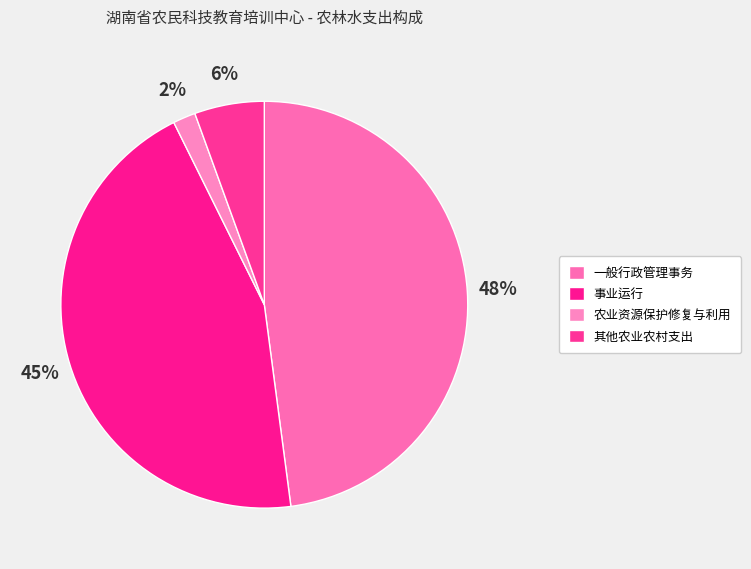

True or false: 其他农业农村支出 accounts for 6% of the total.

True